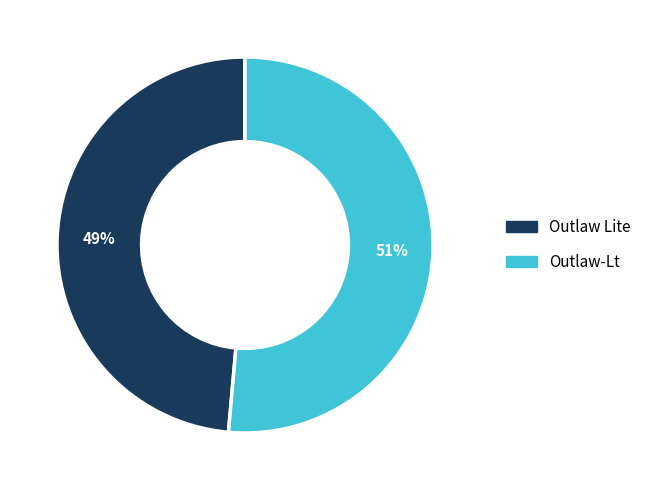

Is the sum of Outlaw-Lt and Outlaw Lite greater than half?

Yes